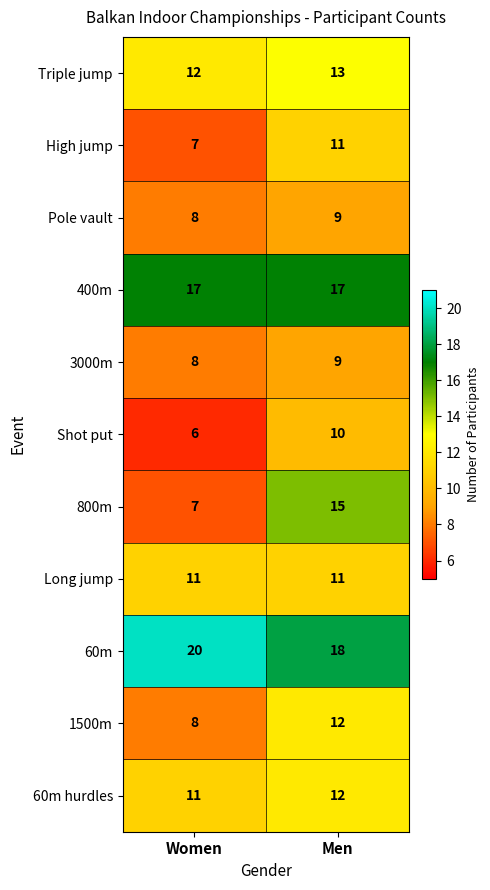

What is the approximate value of High jump at Women?

7